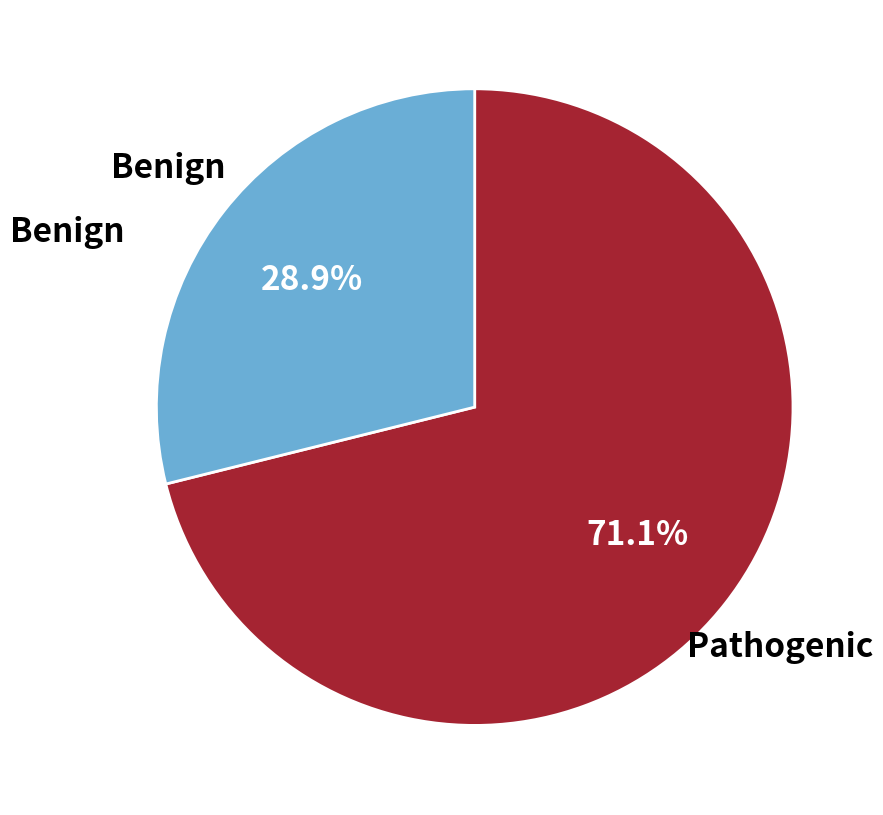

Does any single category account for the majority?

Yes